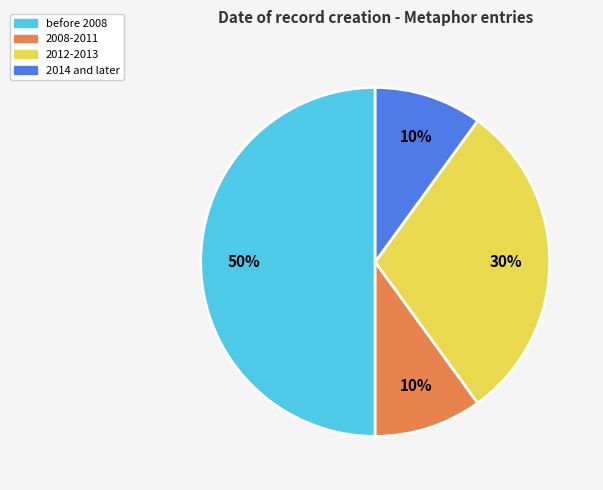

To the nearest percent, what is the difference between the largest and smallest slice percentages?

40%